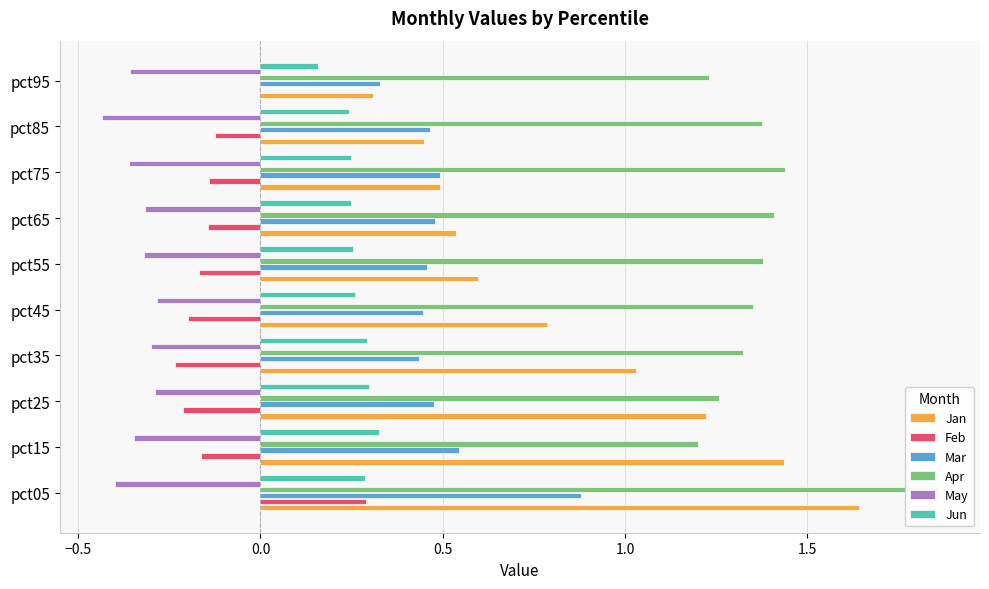

What is the approximate value of Mar at pct55?

0.5